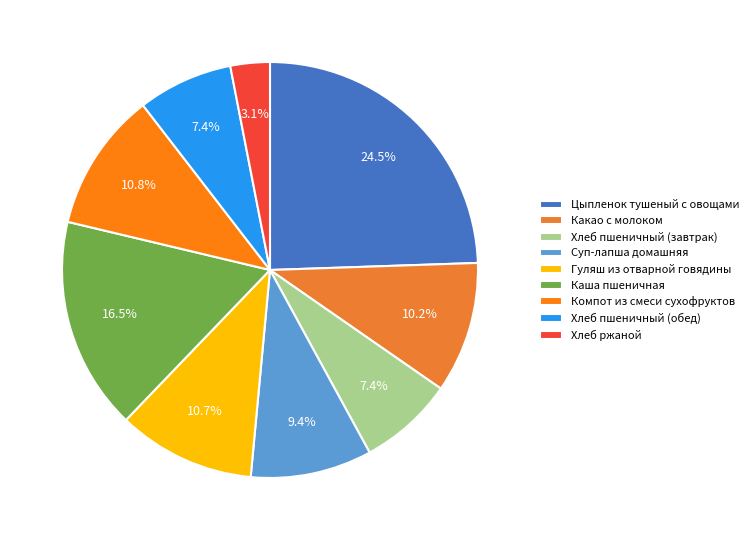

To the nearest percent, what is the difference between the Гуляш из отварной говядины and Цыпленок тушеный с овощами slice percentages?

14%